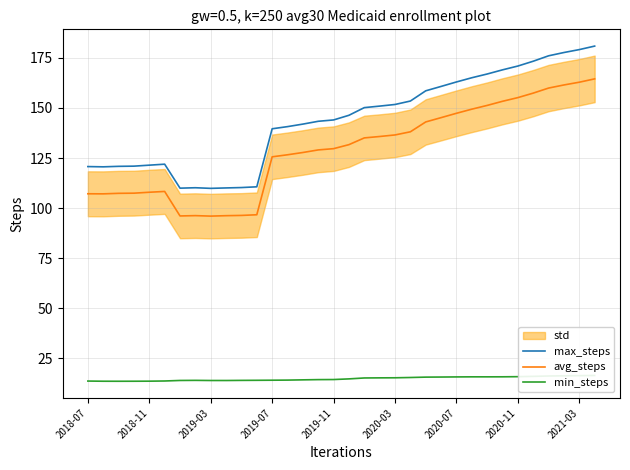

Rank the series at 29 from lowest to highest value.

min_steps, avg_steps, max_steps